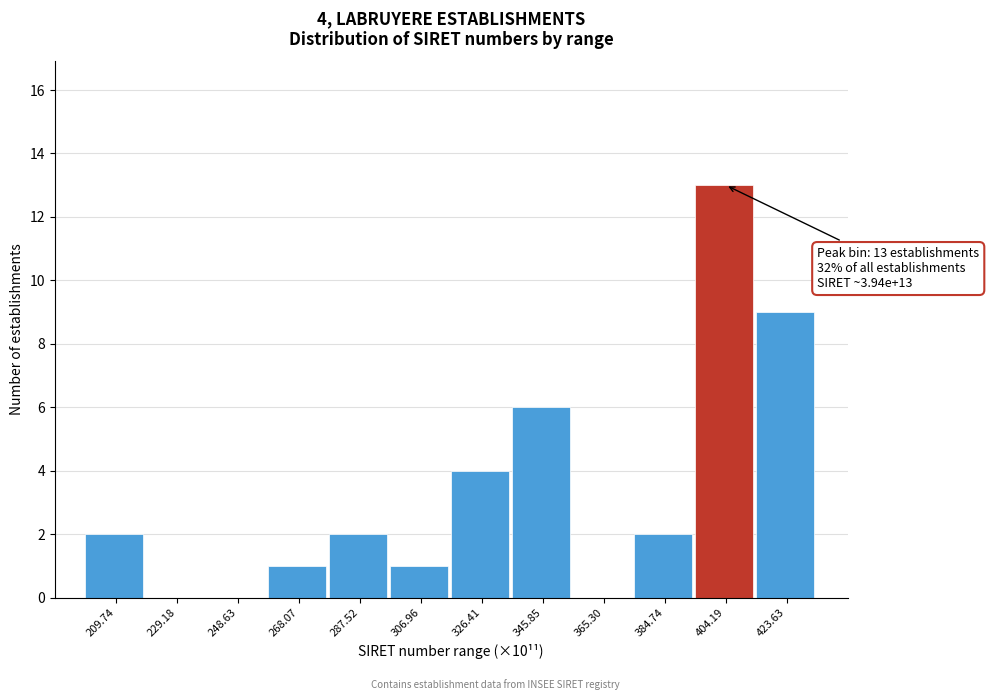

Which range on the x-axis has the tallest bar?

394 to 414